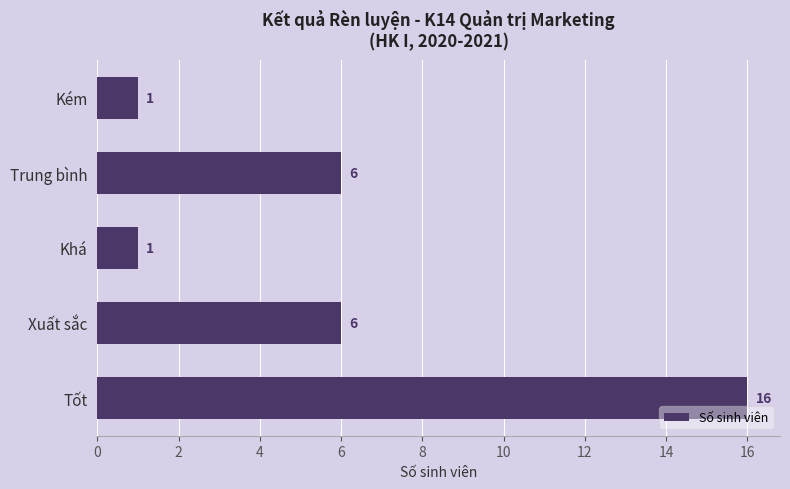

What is the smallest value displayed?

1